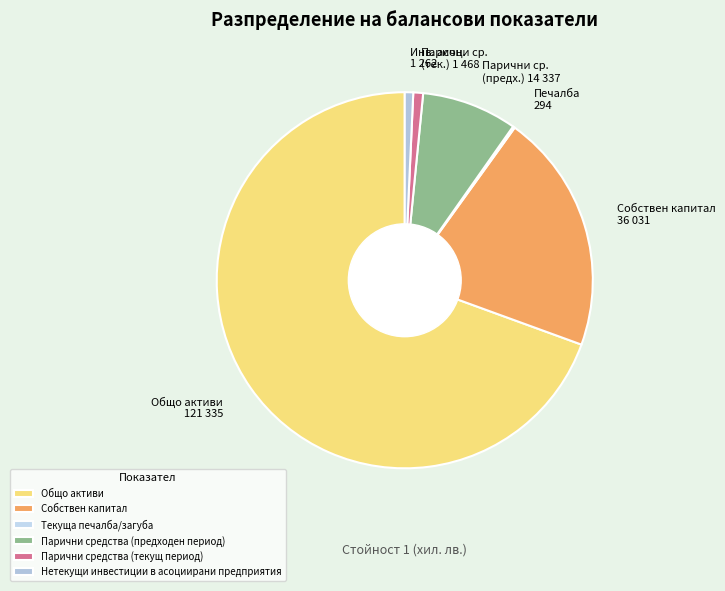

To the nearest percent, what is the combined percentage of Текуща печалба/загуба and Парични средства (предходен период)?

8%